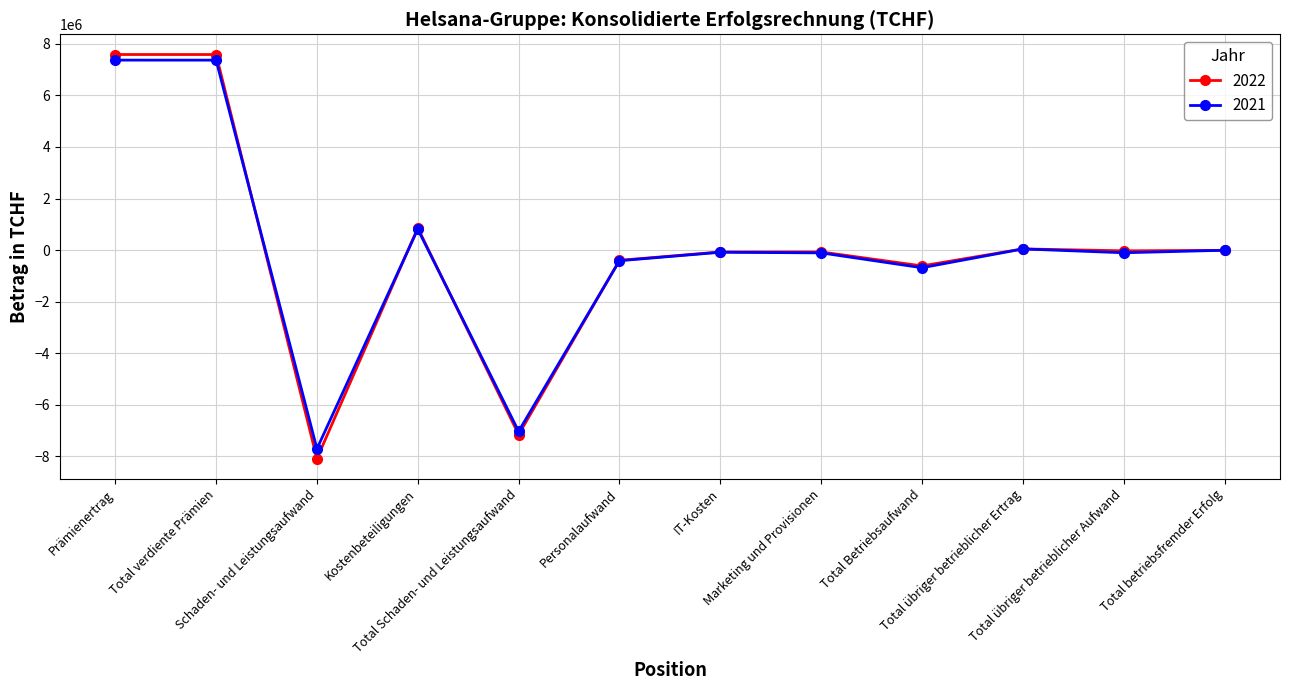

What is the spread (max minus min) of values at Total Schaden- und Leistungsaufwand?

125840